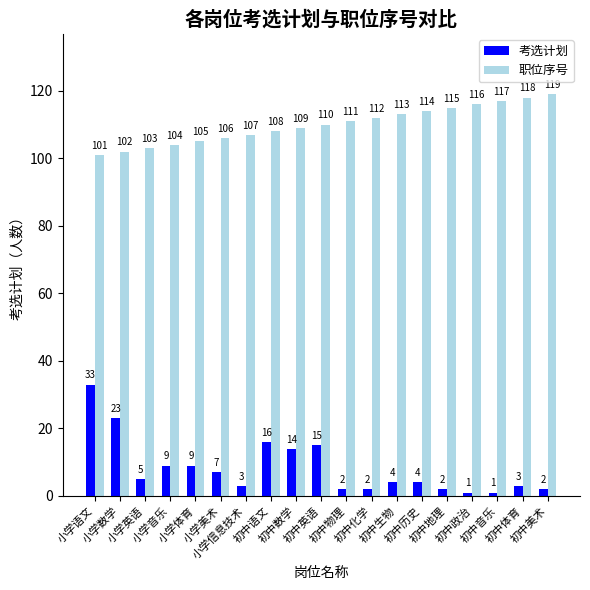

Which series has the widest spread of values?

考选计划